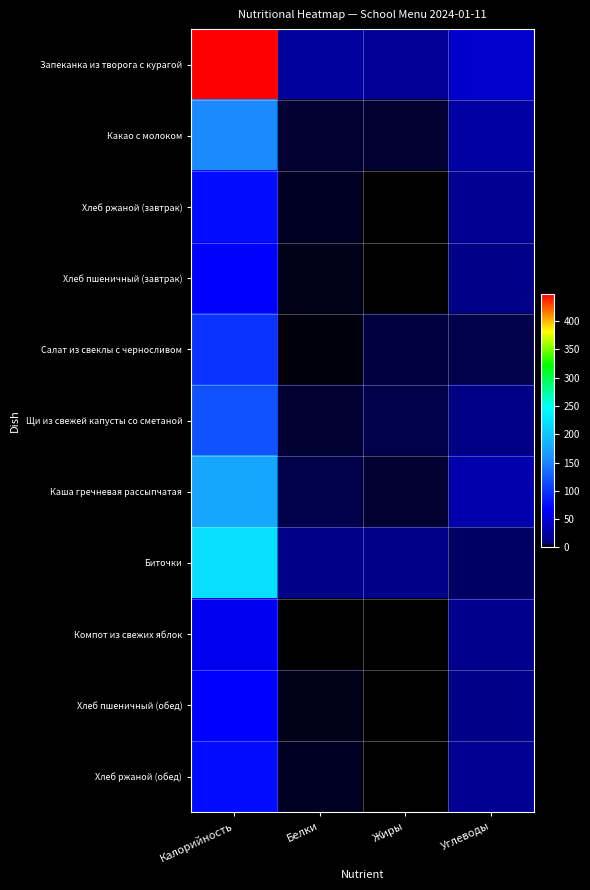

Between Калорийность and Белки, which is larger?

Калорийность